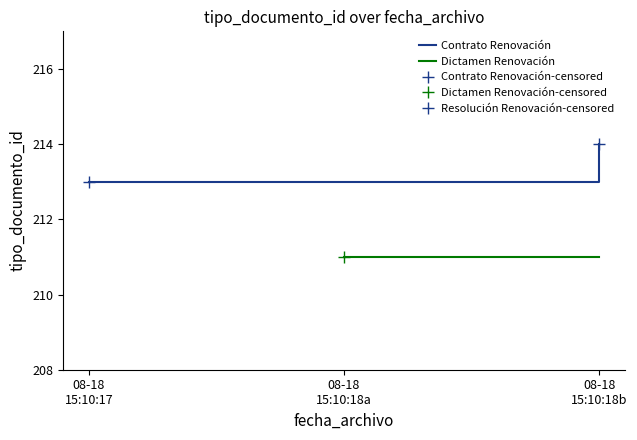

Does the chart have visible grid lines?

No